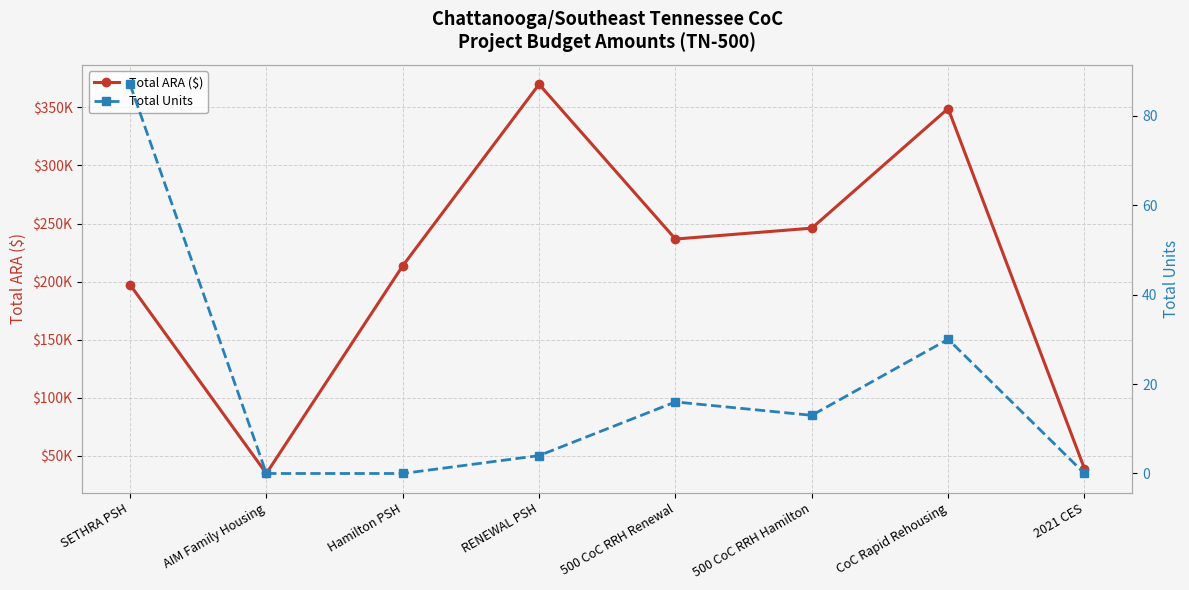

True or false: Total Units and Total ARA ($) cross at least once.

False